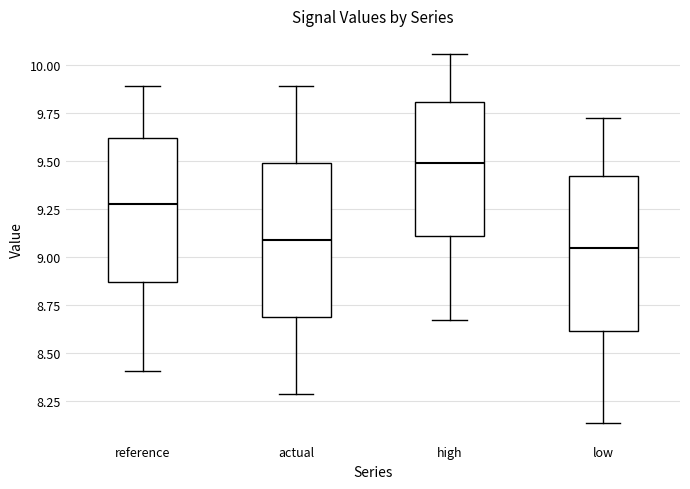

Where is the upper edge of the box for reference on the y-axis? The values are not printed on the chart, so give them approximately, as read against the axis.

9.60